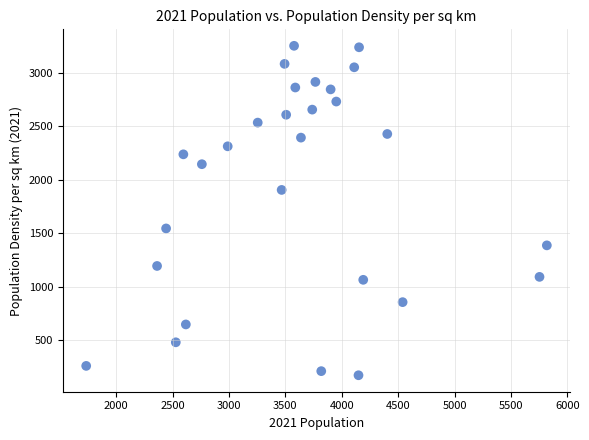

What is the range of Y values (max minus min)?

3085.9